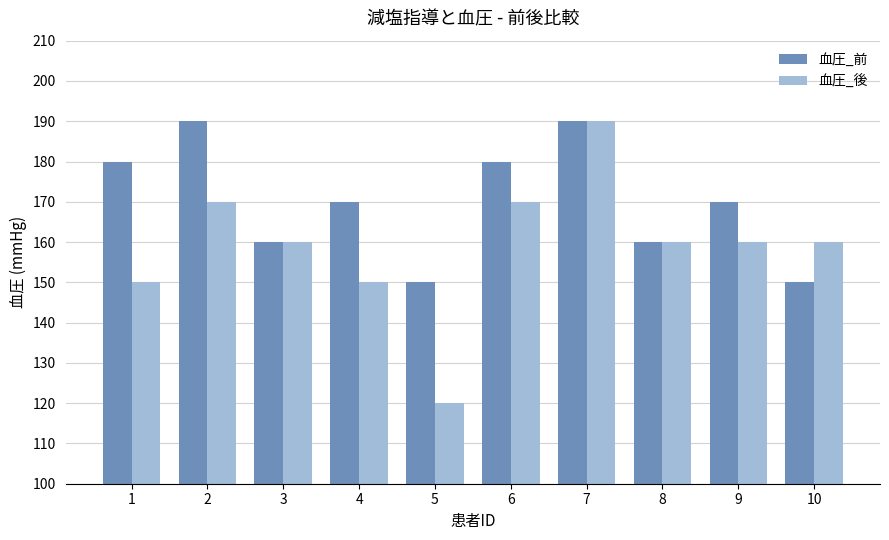

Is the value of 血圧_前 at 5 greater than the value of 血圧_後 at 7?

No